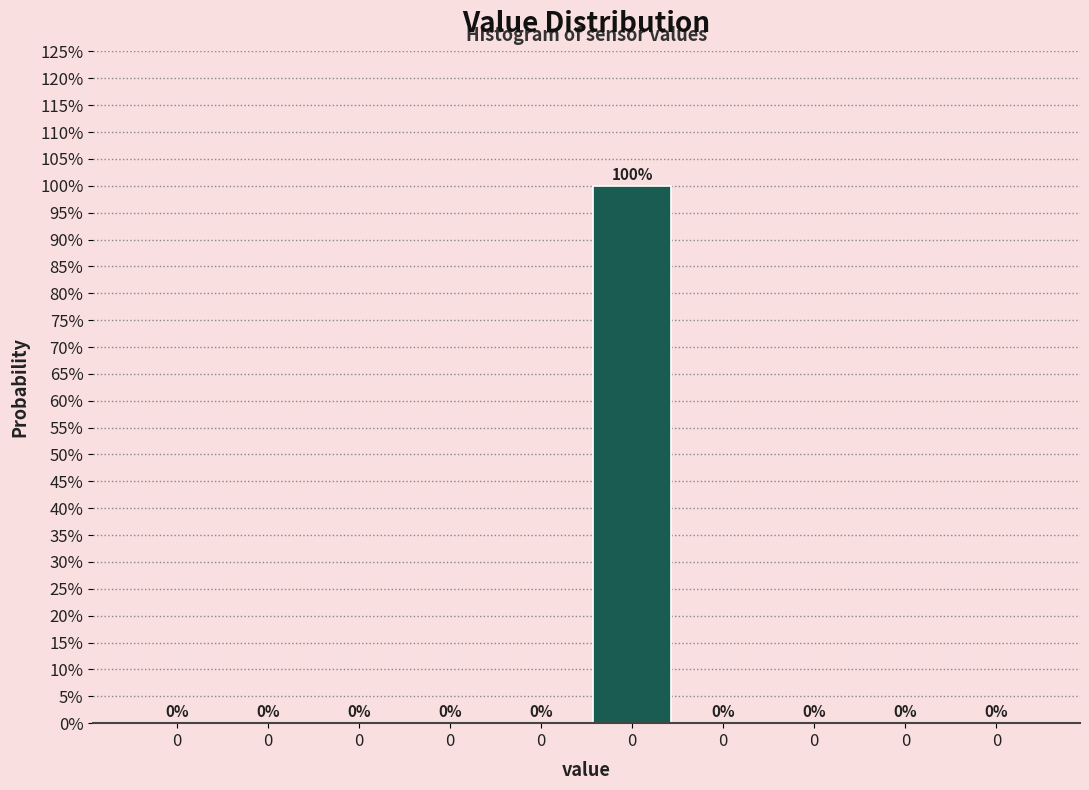

How many distinct data groups are displayed?

1